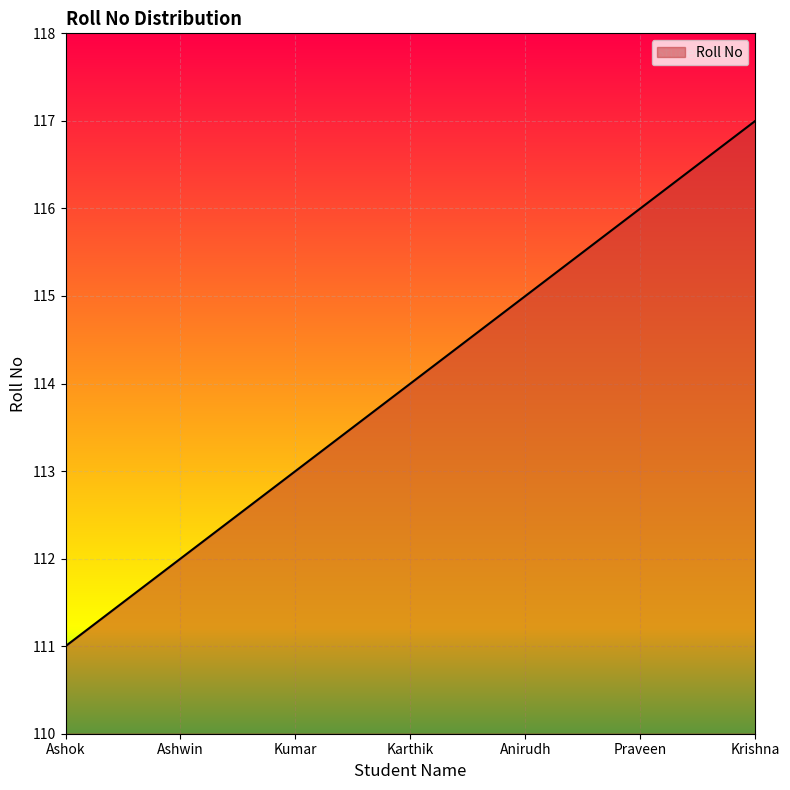

List the labels in order of value, smallest first.

Ashok, Ashwin, Kumar, Karthik, Anirudh, Praveen, Krishna